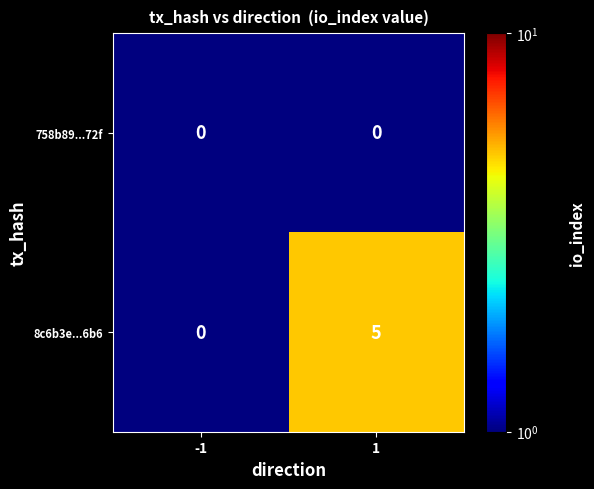

True or false: 758b89...72f has a value of 0 at -1.

True